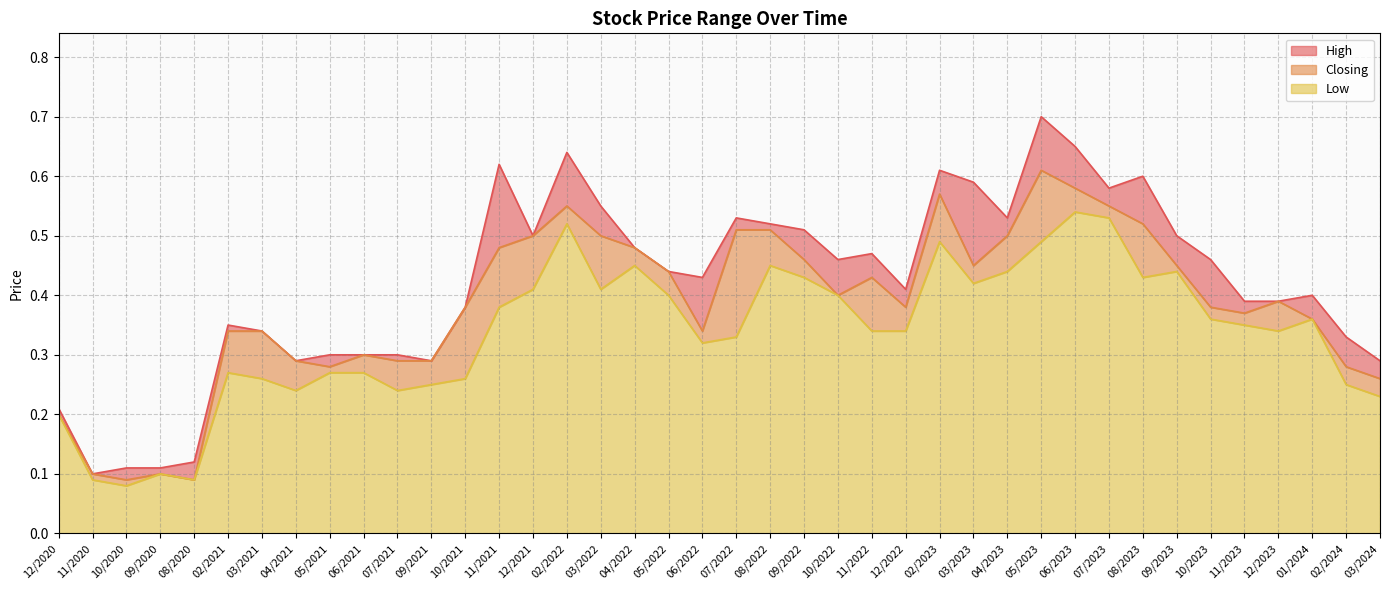

Does the chart have visible grid lines?

Yes